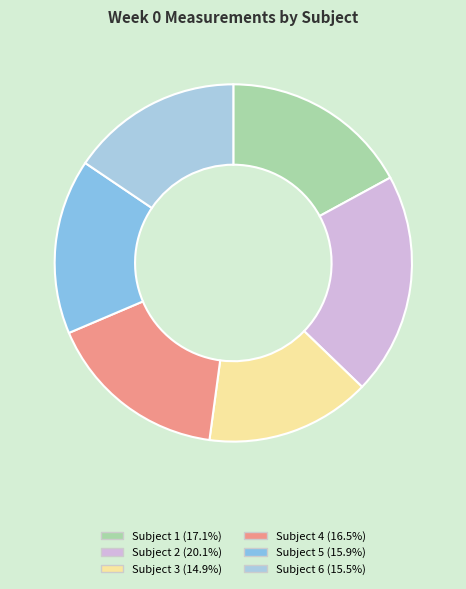

The Subject 5 slice represents 16% of the pie. True or false?

True